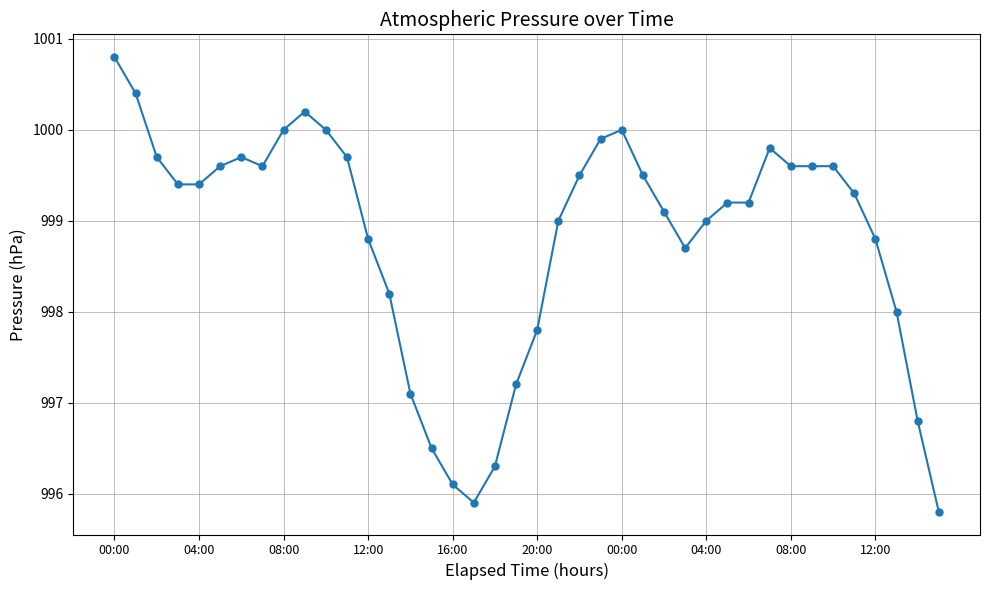

What is the maximum value shown in the chart?

1000.8